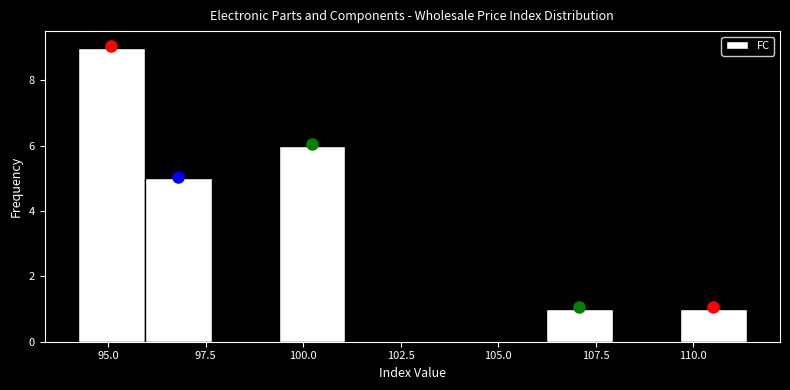

Around what value on the x-axis is the tallest bar? Give the approximate position of its centre, as read against the axis.

95.0